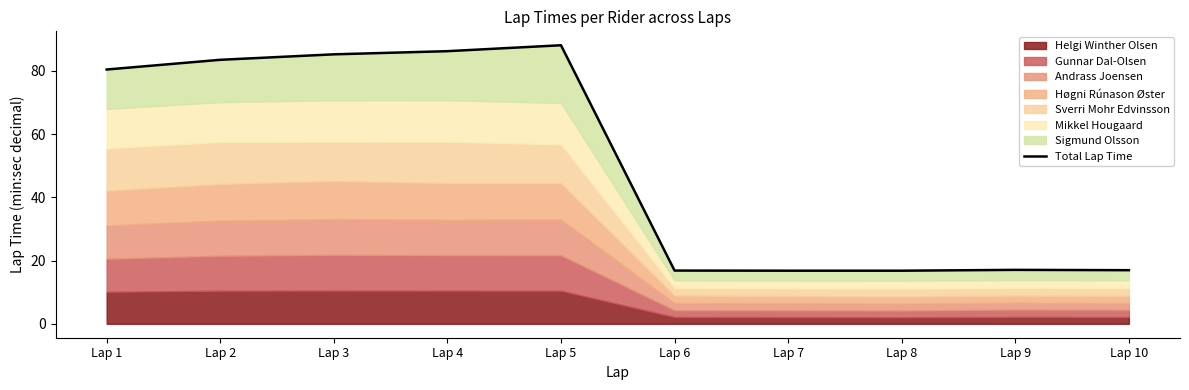

What is the value of the 10th point from the left?

16.9